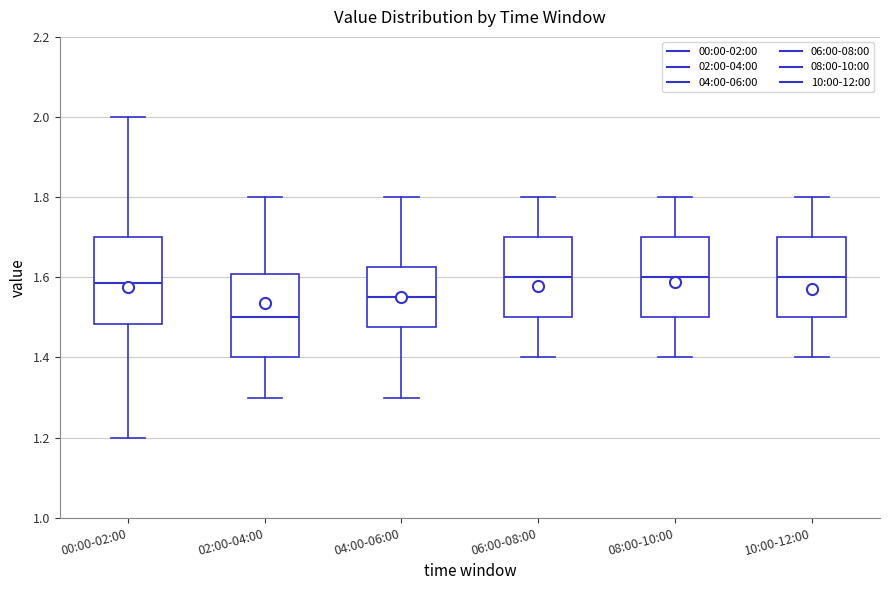

Reading left to right, read every box against the y-axis: the position of its median line, the range the box covers, and the ends of its whiskers. The values are not printed on the chart, so give them approximately, as read against the axis.

00:00-02:00: median 1.58, box 1.48 to 1.70, whiskers 1.20 to 2.00
02:00-04:00: median 1.50, box 1.40 to 1.60, whiskers 1.30 to 1.80
04:00-06:00: median 1.56, box 1.48 to 1.62, whiskers 1.30 to 1.80
06:00-08:00: median 1.60, box 1.50 to 1.70, whiskers 1.40 to 1.80
08:00-10:00: median 1.60, box 1.50 to 1.70, whiskers 1.40 to 1.80
10:00-12:00: median 1.60, box 1.50 to 1.70, whiskers 1.40 to 1.80